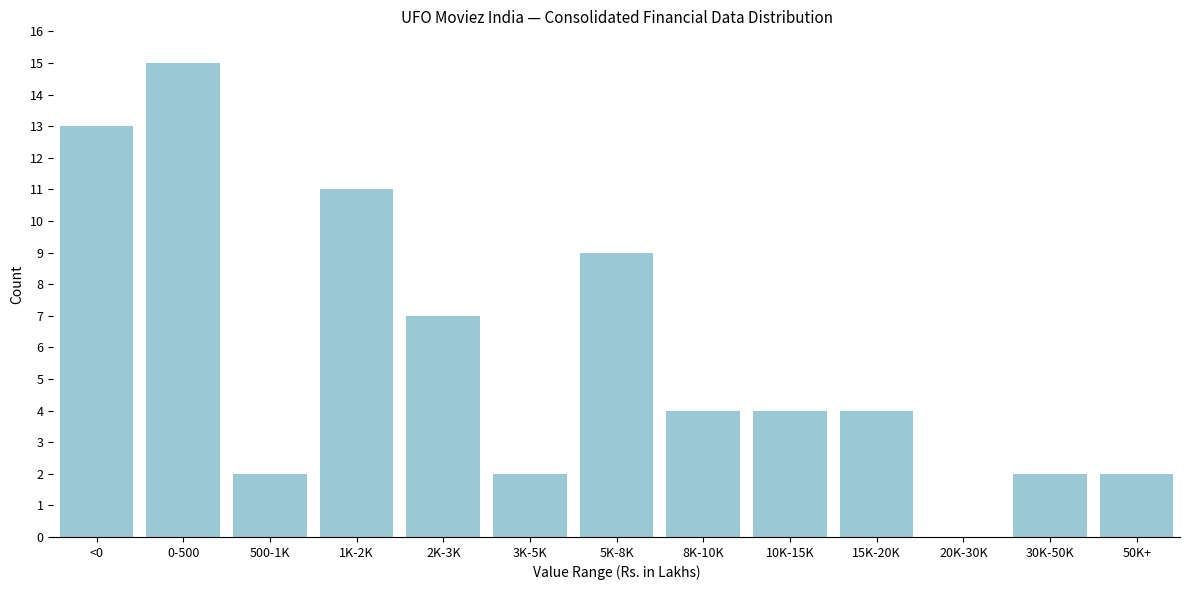

Reading left to right, transcribe all the data shown in this chart.

<0=13	0-500=15	500-1K=2	1K-2K=11	2K-3K=7	3K-5K=2	5K-8K=9	8K-10K=4	10K-15K=4	15K-20K=4	20K-30K=0	30K-50K=2	50K+=2